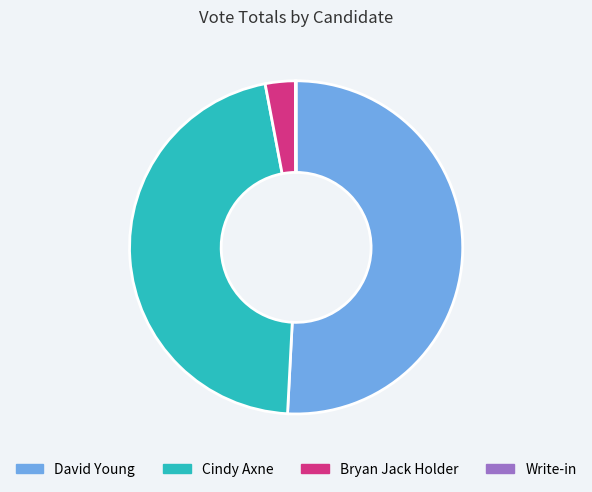

Combined, do Bryan Jack Holder and Cindy Axne account for over 50%?

No